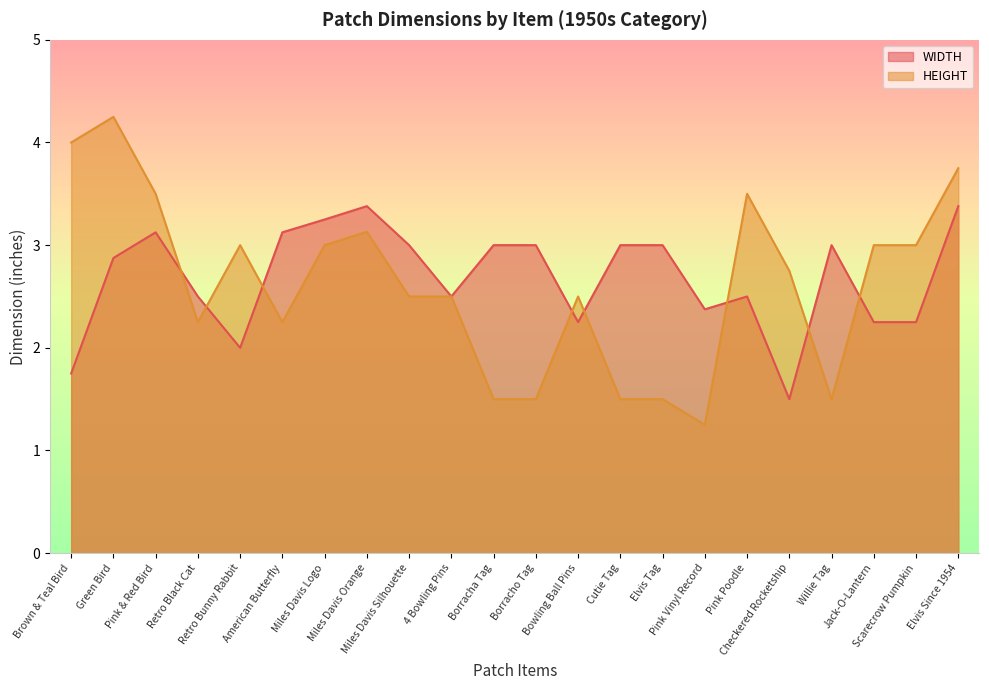

In WIDTH, how many points are lower than both neighbors (excluding endpoints)?

5